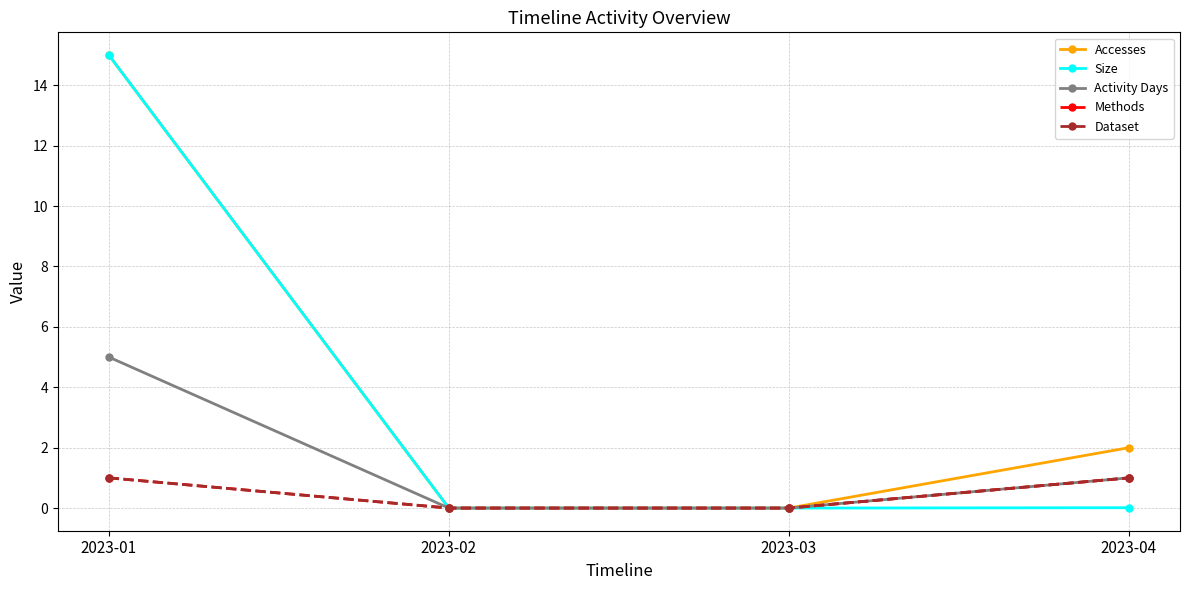

Is this an area chart (filled region under the line)?

No